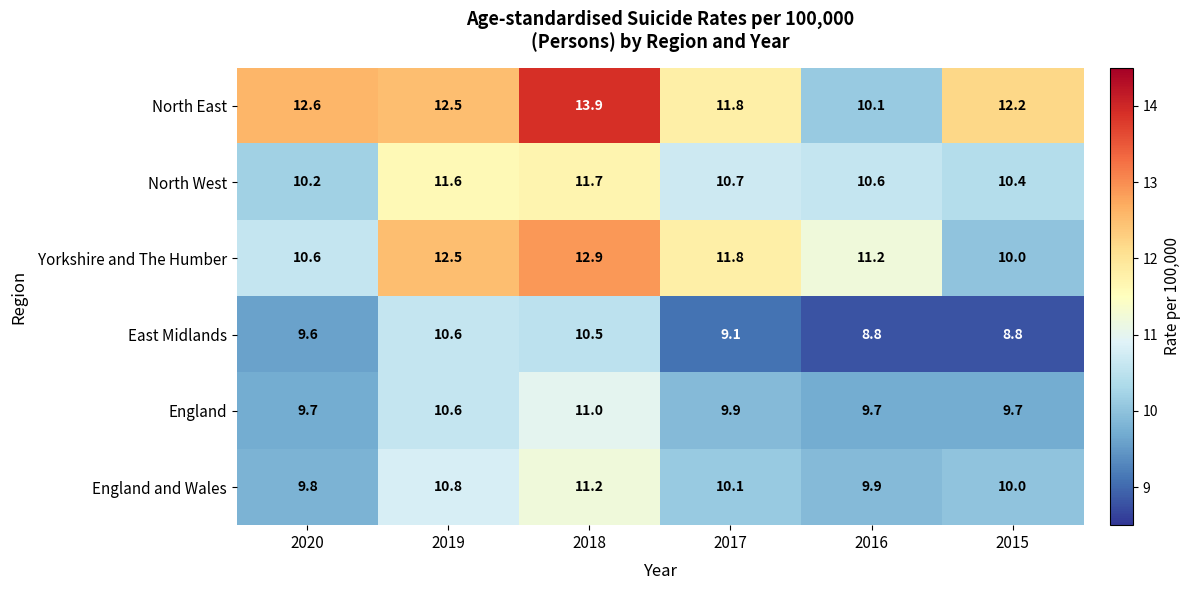

What is the total value across all series at 2015?

61.1